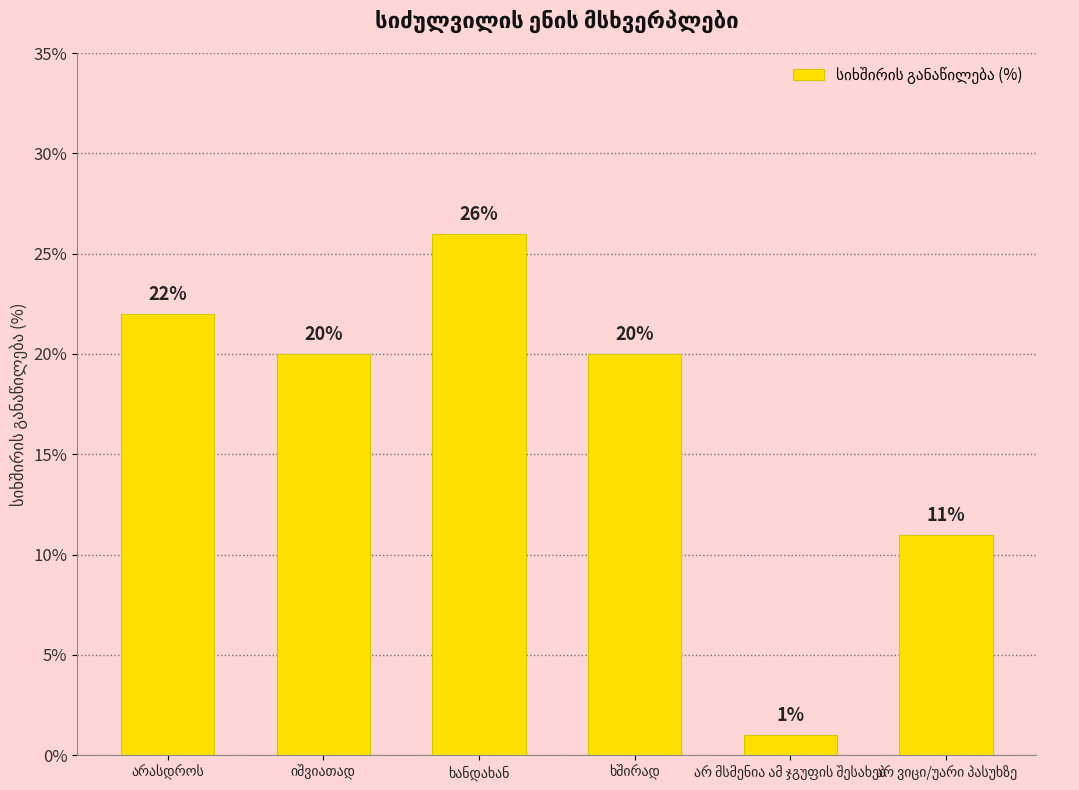

What is the sum of all values?

100